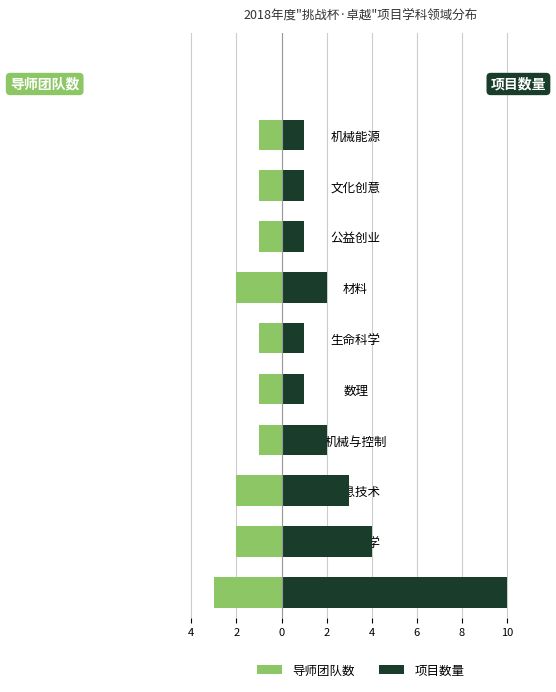

How many 项目数量 values are between 1 and 3?

8